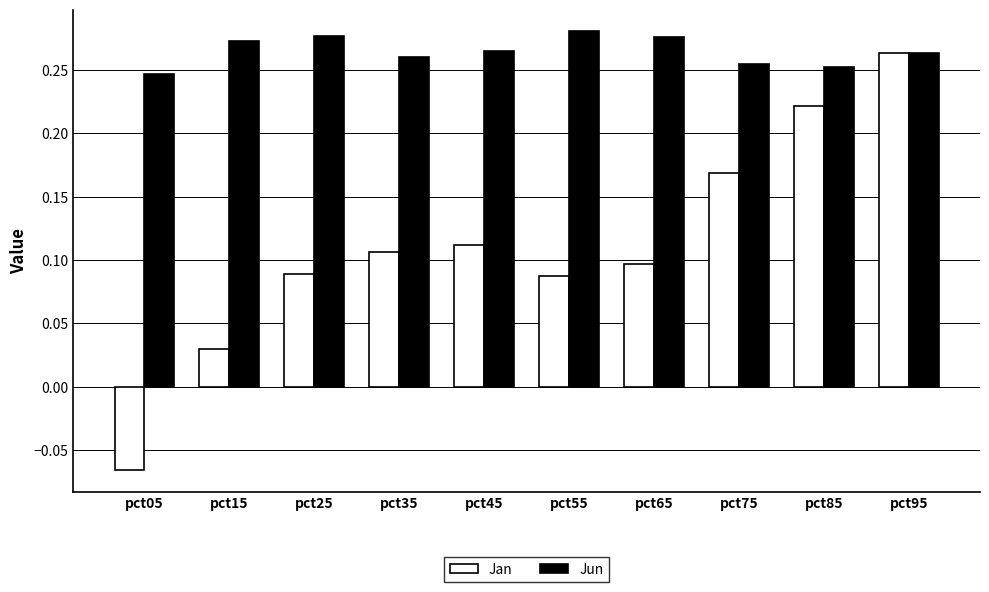

List the series in order of their overall mean, highest first.

Jun, Jan